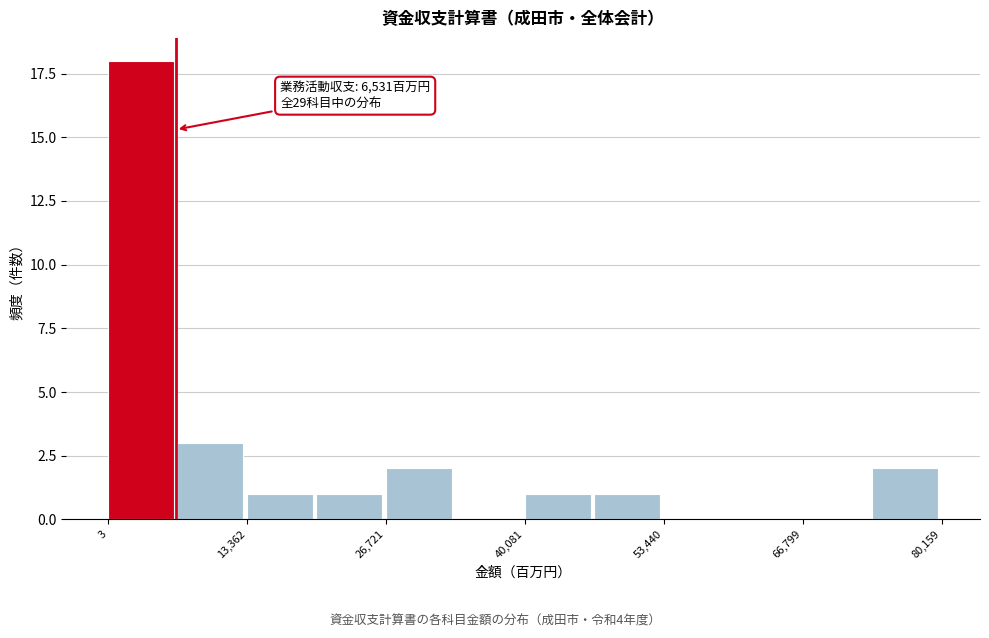

Read against the x-axis, roughly where is the centre of the tallest bar?

4000